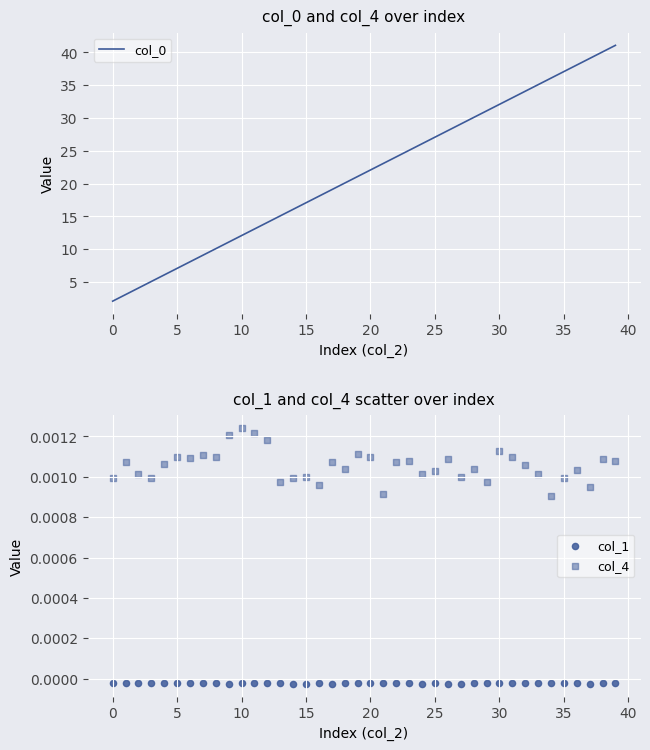

Which series has the largest total across all categories?

col_0